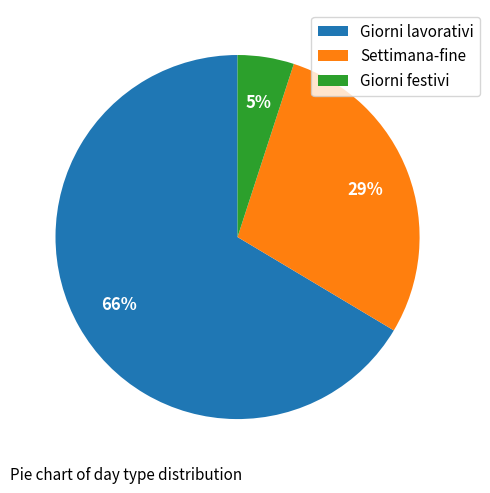

How many slices are in this pie chart?

3